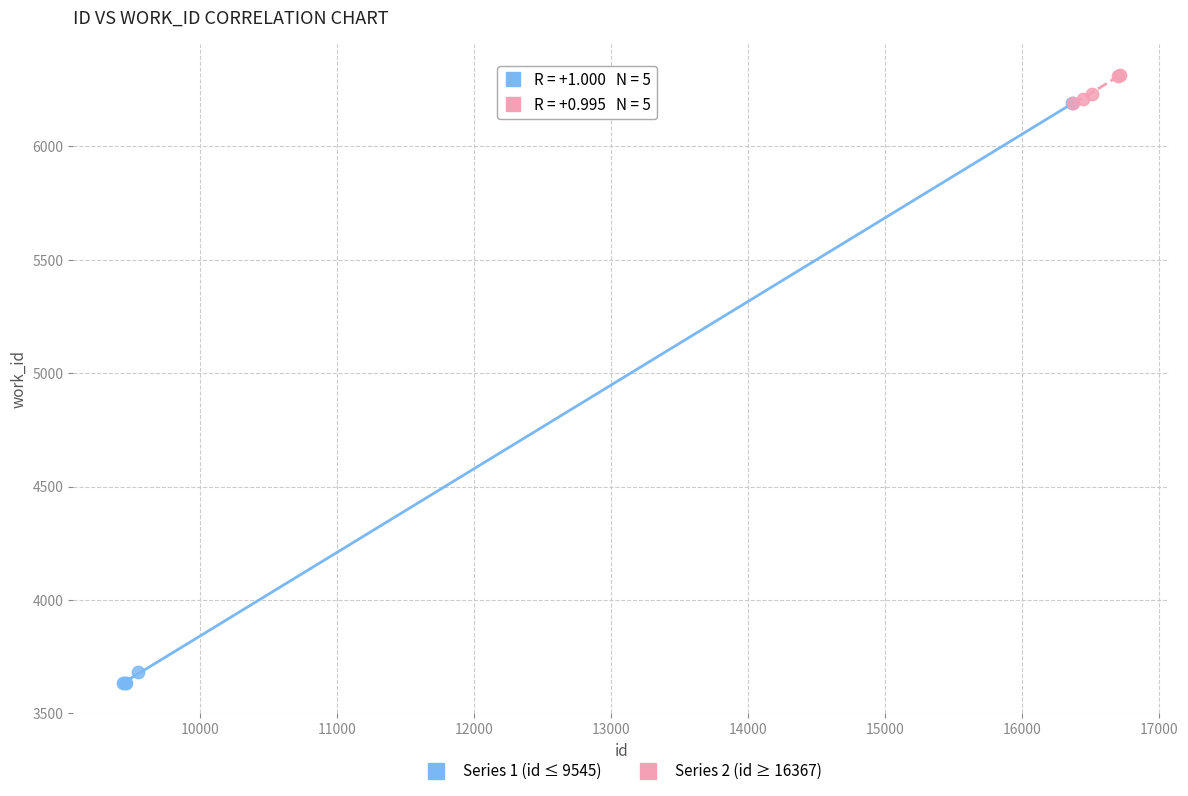

Which series reaches the maximum Y coordinate?

Series 2 (id ≥ 16367)